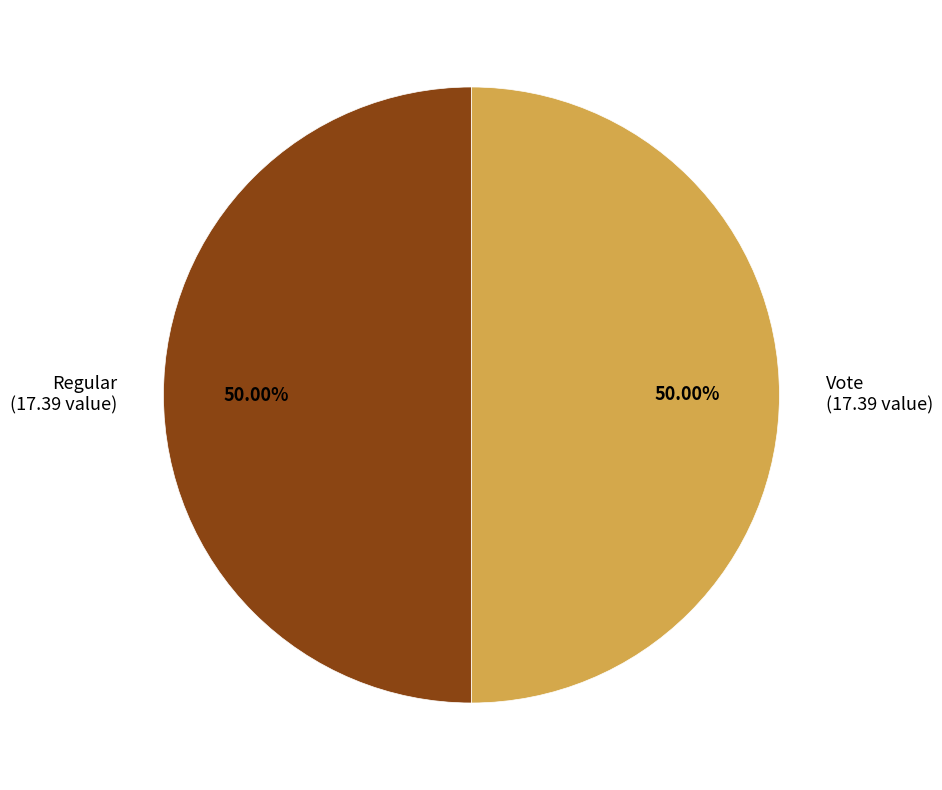

Combined, do Regular (17.39 value) and Vote (17.39 value) account for over 50%?

Yes